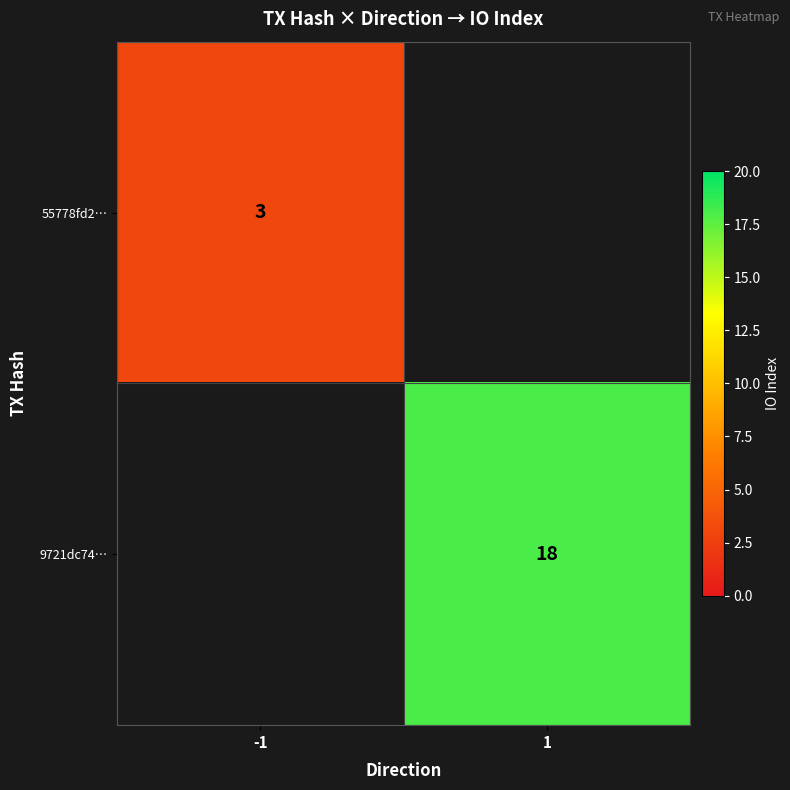

The value of 9721dc74… at 1 is 18. True or false?

True